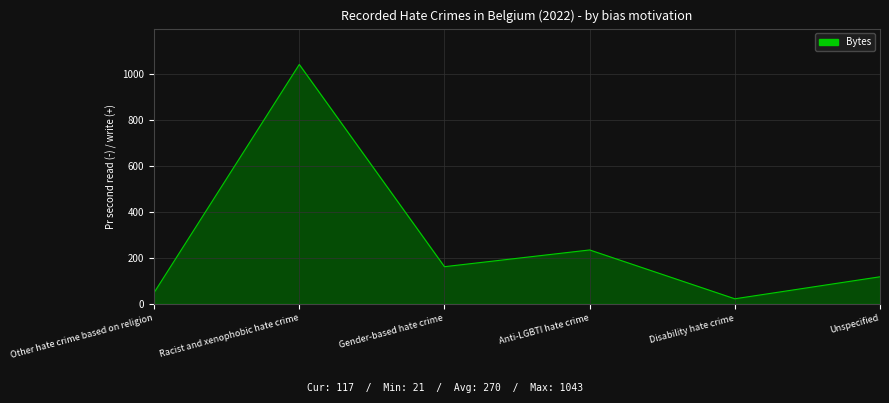

At which label does the data first exceed 161?

Racist and xenophobic hate crime